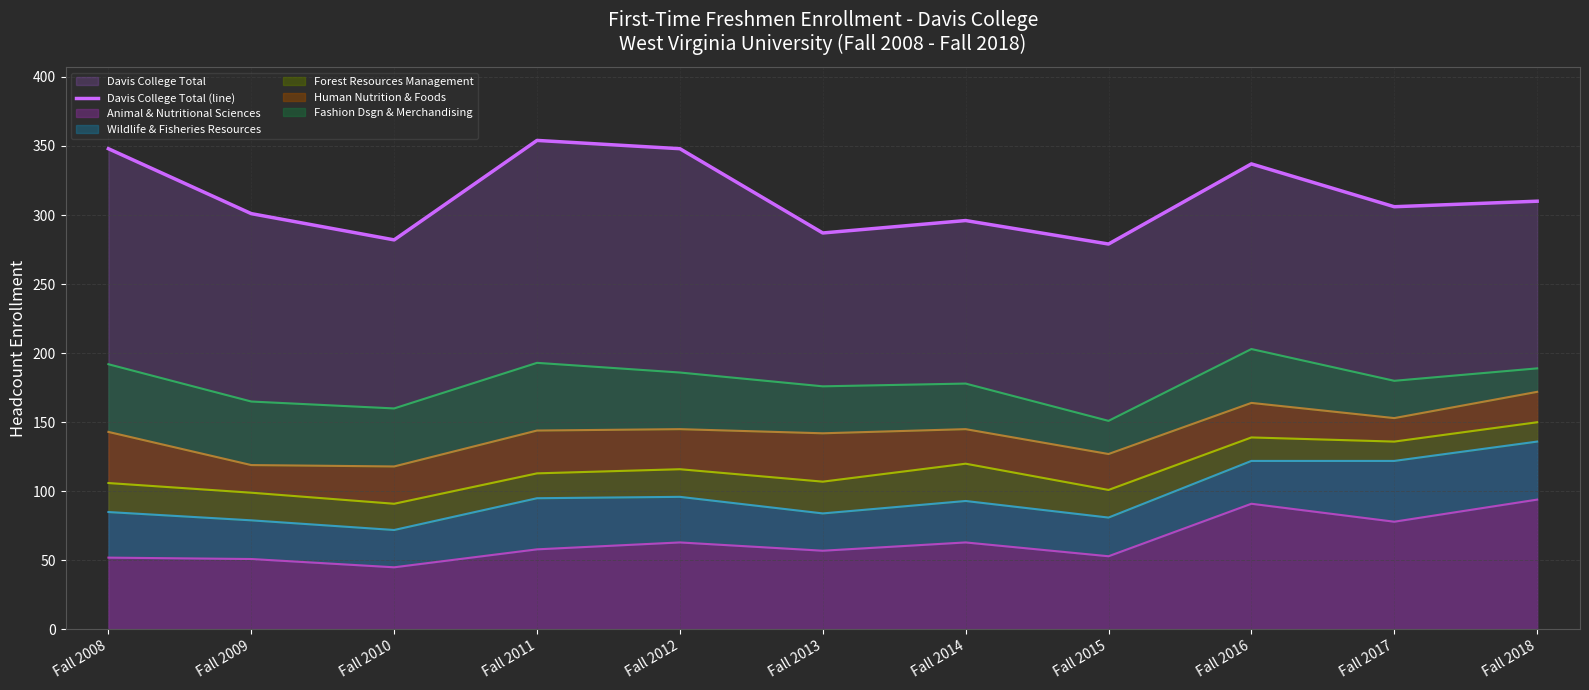

What is the change in value from Fall 2014 to Fall 2016?

+41